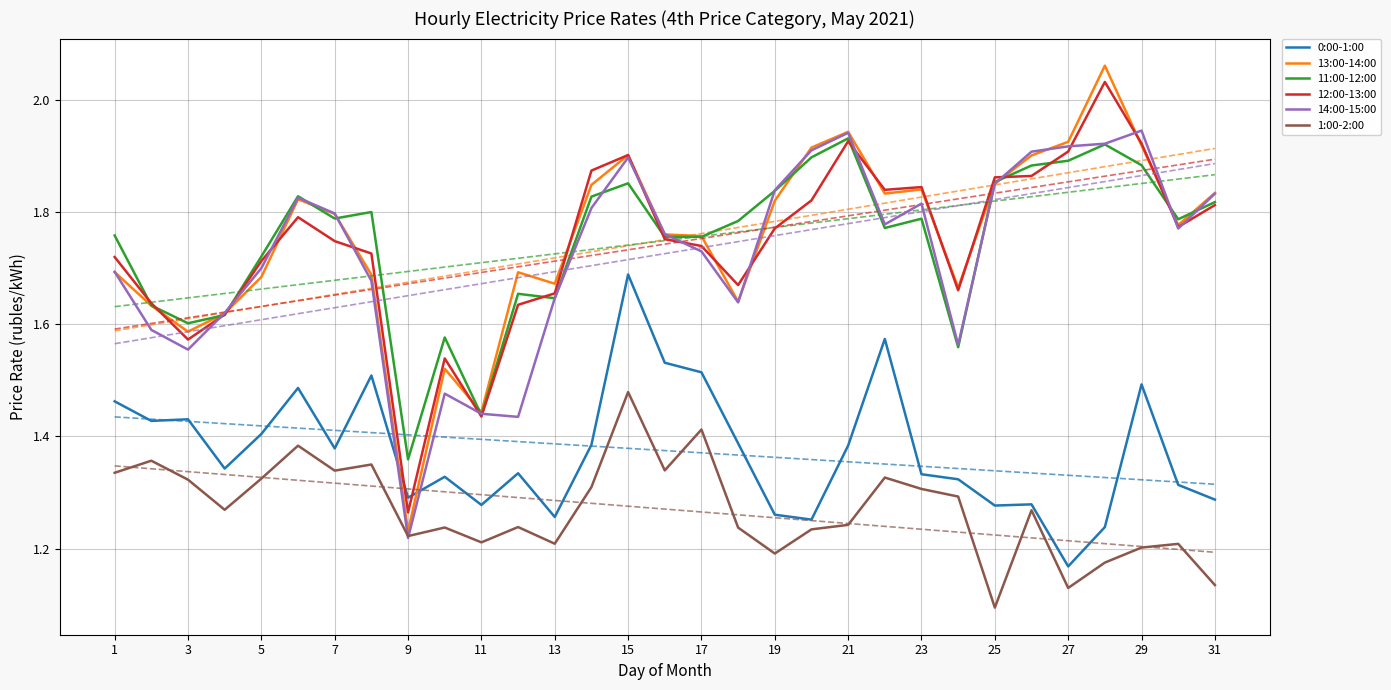

At which label is 1:00-2:00 closest to 1?

25